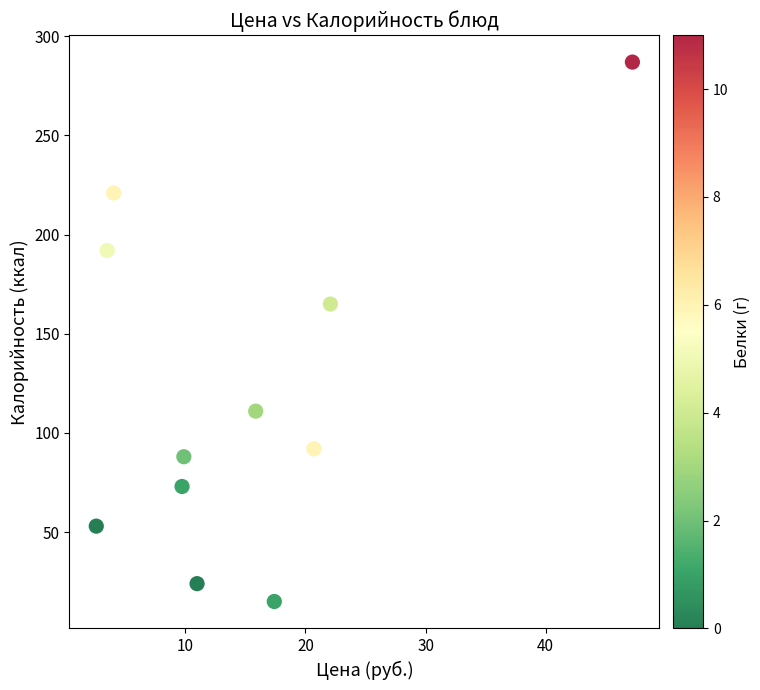

What is the range of Y values (max minus min)?

272